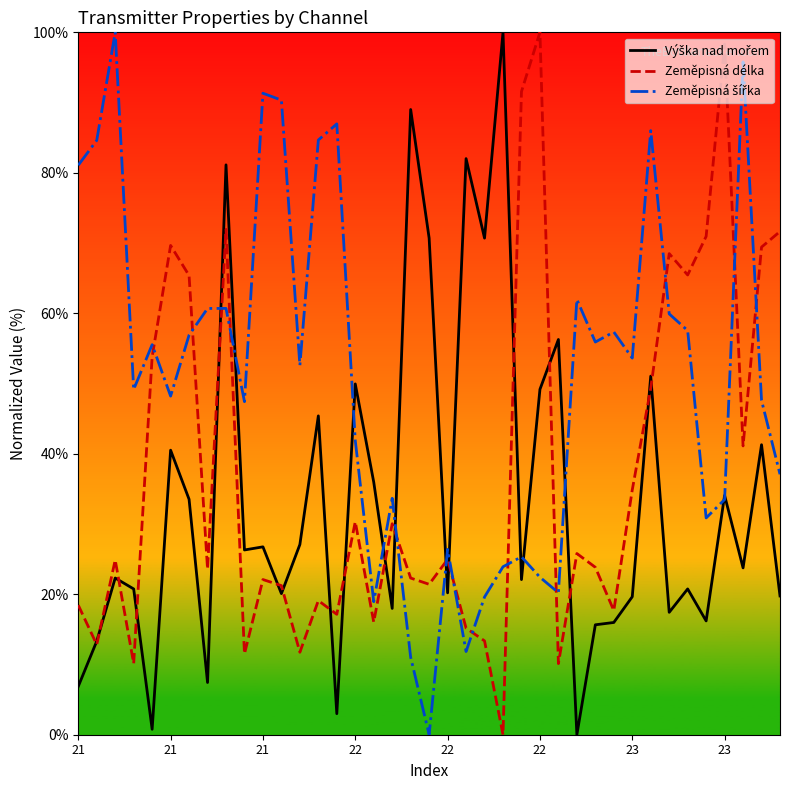

How many lines are shown in the chart?

3